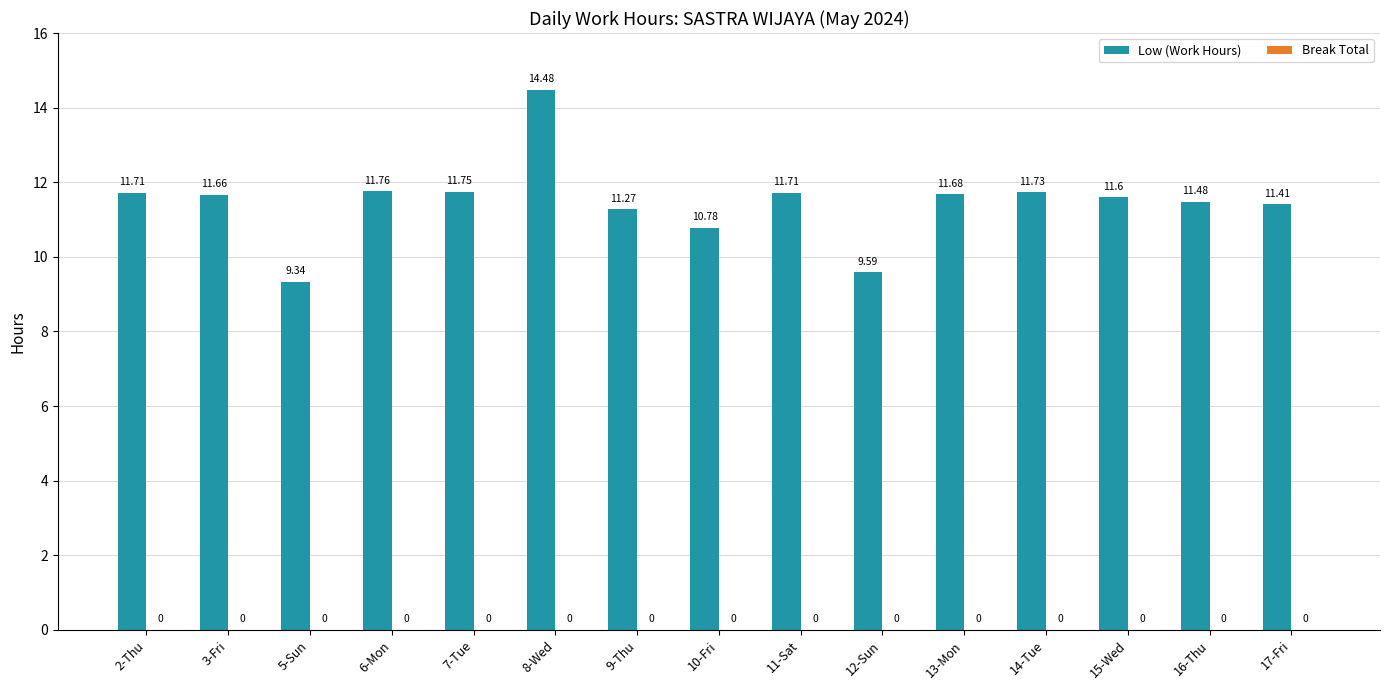

What is the ratio of the value at 16-Thu to the value at 17-Fri?

1.0